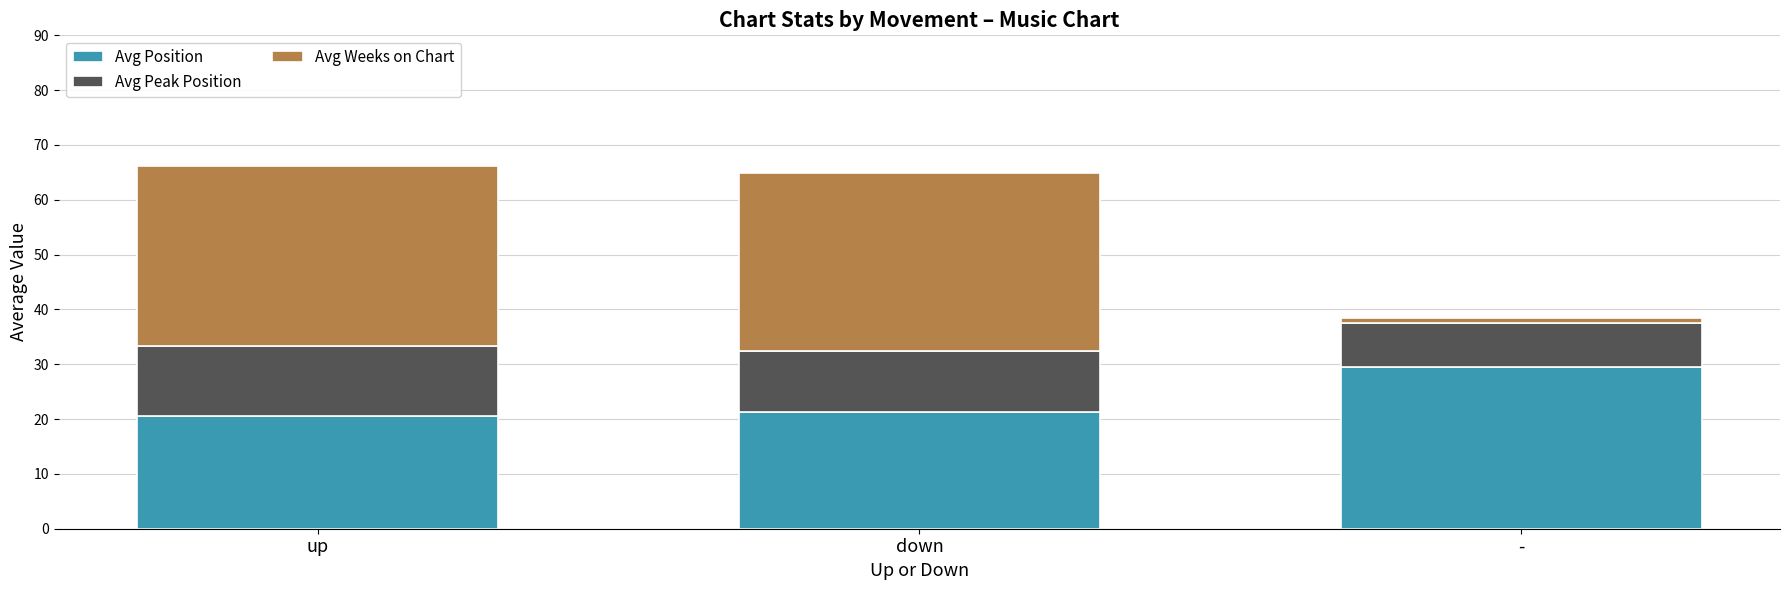

True or false: Avg Position has a value of 20.6 at up.

True